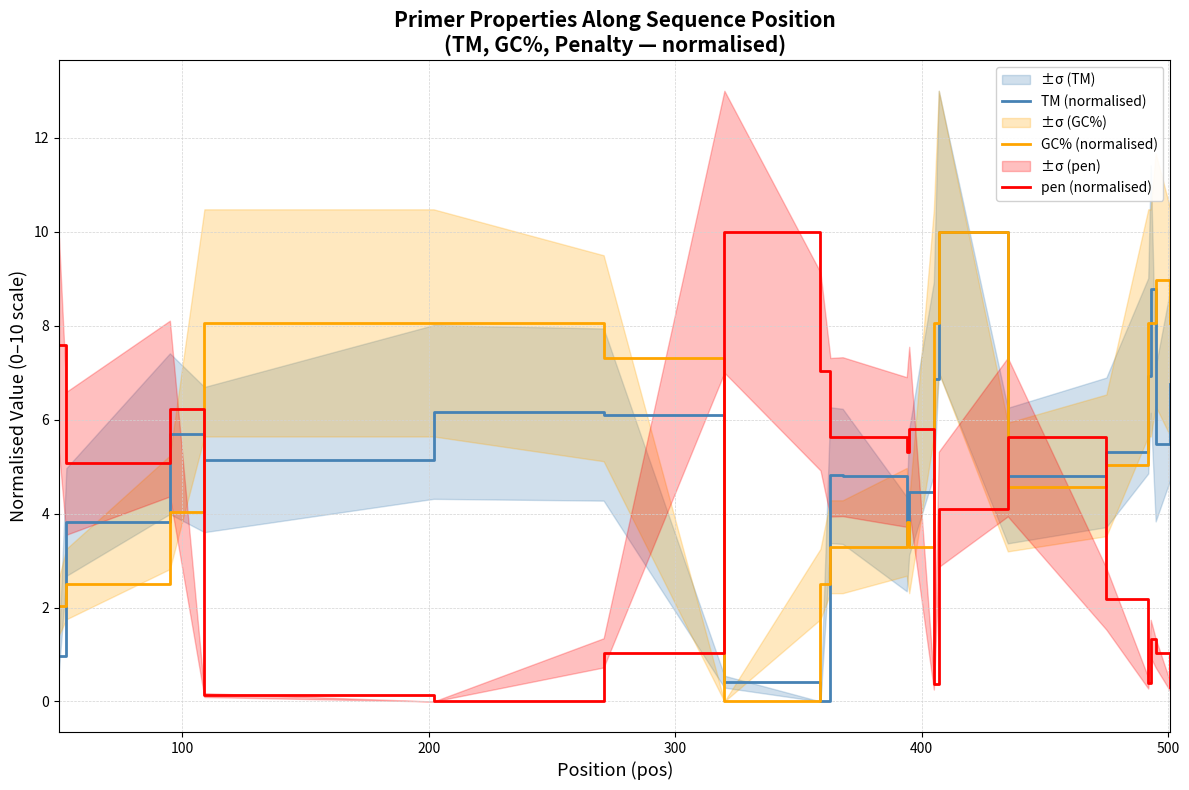

Reading left to right, transcribe all the data shown in this chart.

TM (normalised): 1.0	3.8	5.7	5.1	6.2	6.1	0.4	0.0	4.8	4.8	3.4	4.5	6.9	10.0	4.8	5.3	6.9	8.8	5.5	6.8
GC% (normalised): 2.0	2.5	4.0	8.1	8.1	7.3	0.0	2.5	3.3	3.3	3.8	3.3	8.1	10.0	4.6	5.0	8.1	8.1	9.0	8.1
pen (normalised): 7.6	5.1	6.2	0.1	0.0	1.0	10.0	7.0	5.6	5.6	5.3	5.8	0.4	4.1	5.6	2.2	0.4	1.3	1.0	0.3